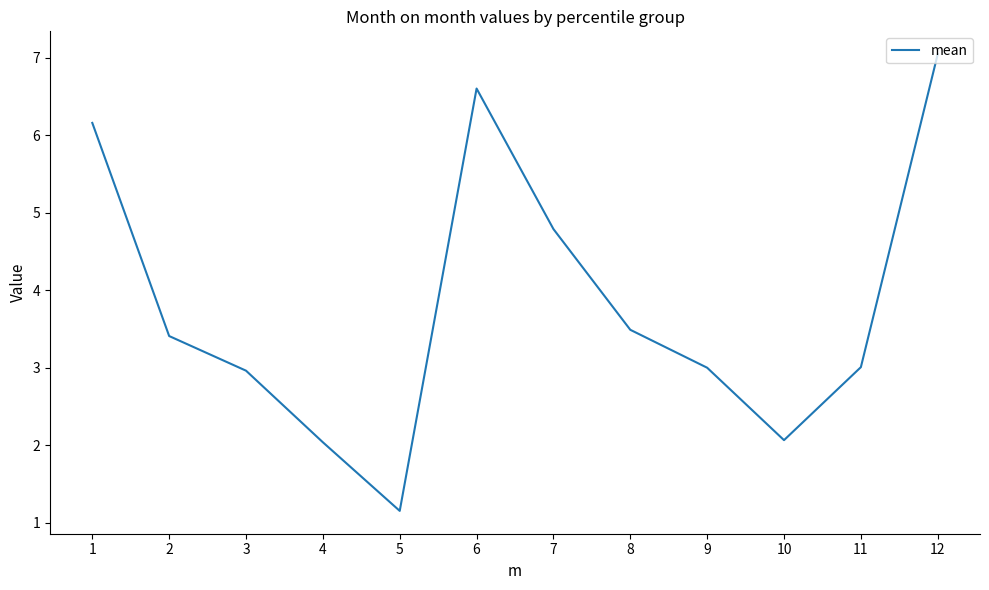

Read the value at 5.

1.2